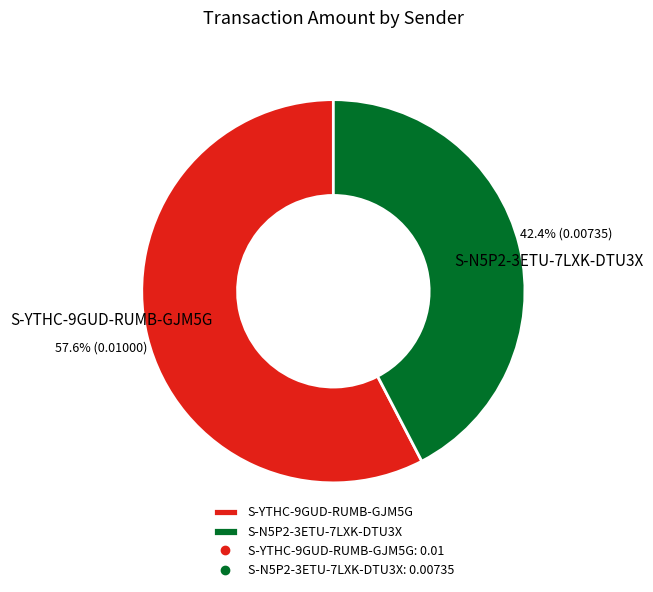

True or false: S-YTHC-9GUD-RUMB-GJM5G accounts for 68% of the total.

False